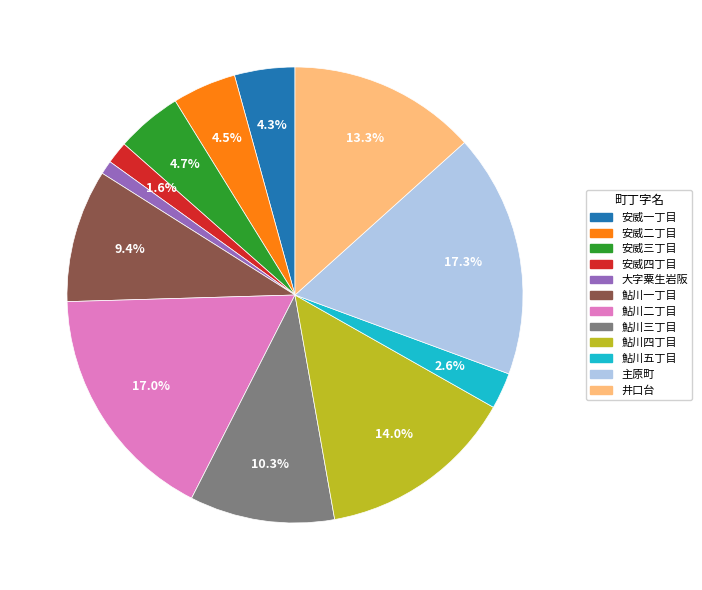

What percentage is NOT represented by 安威四丁目?

98.4%